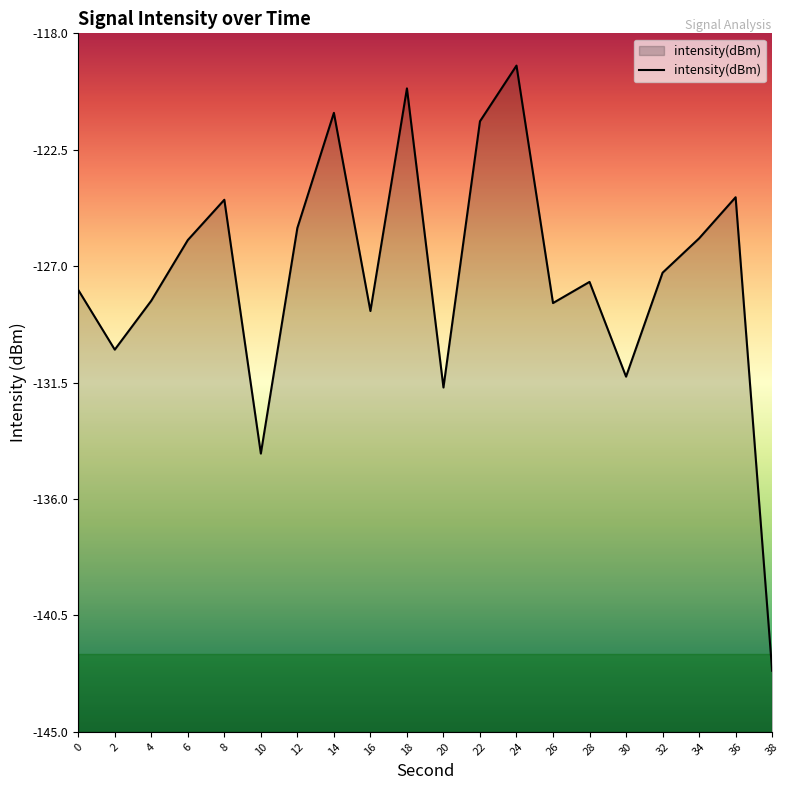

Where is the first local minimum?

2